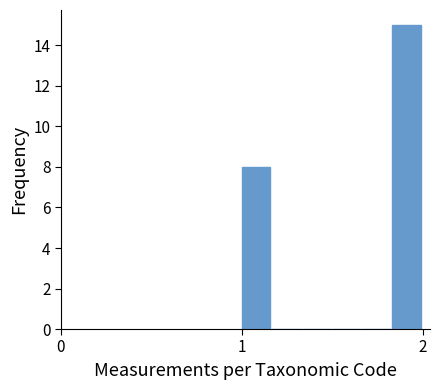

Read against the x-axis, roughly where is the centre of the tallest bar?

1.9